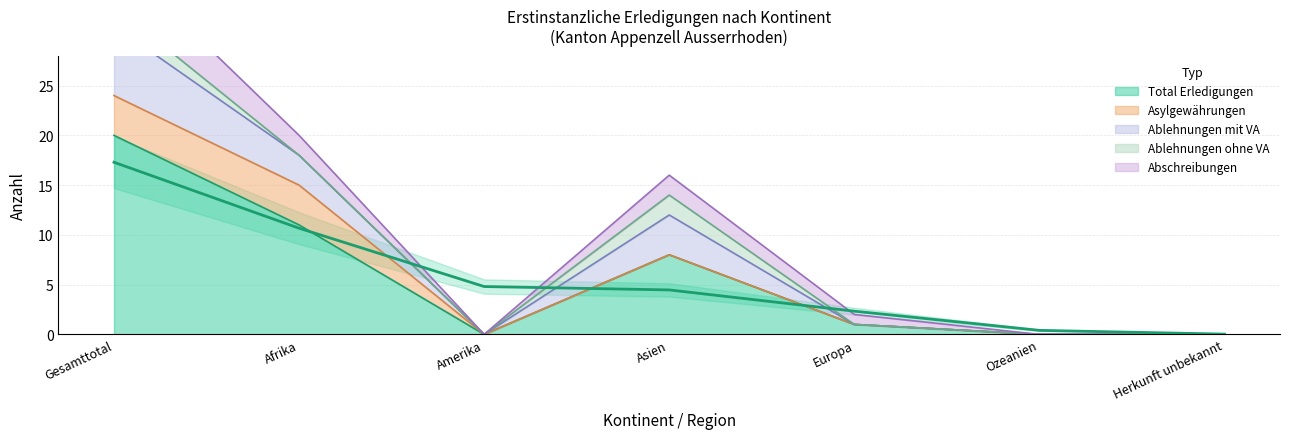

At which category does Abschreibungen reach its first local valley?

Amerika